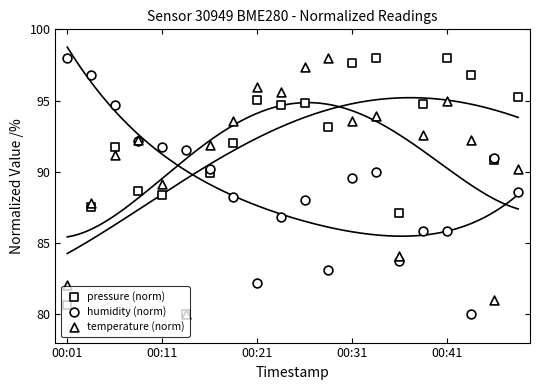

At how many categories does at least one series exceed 81?

20